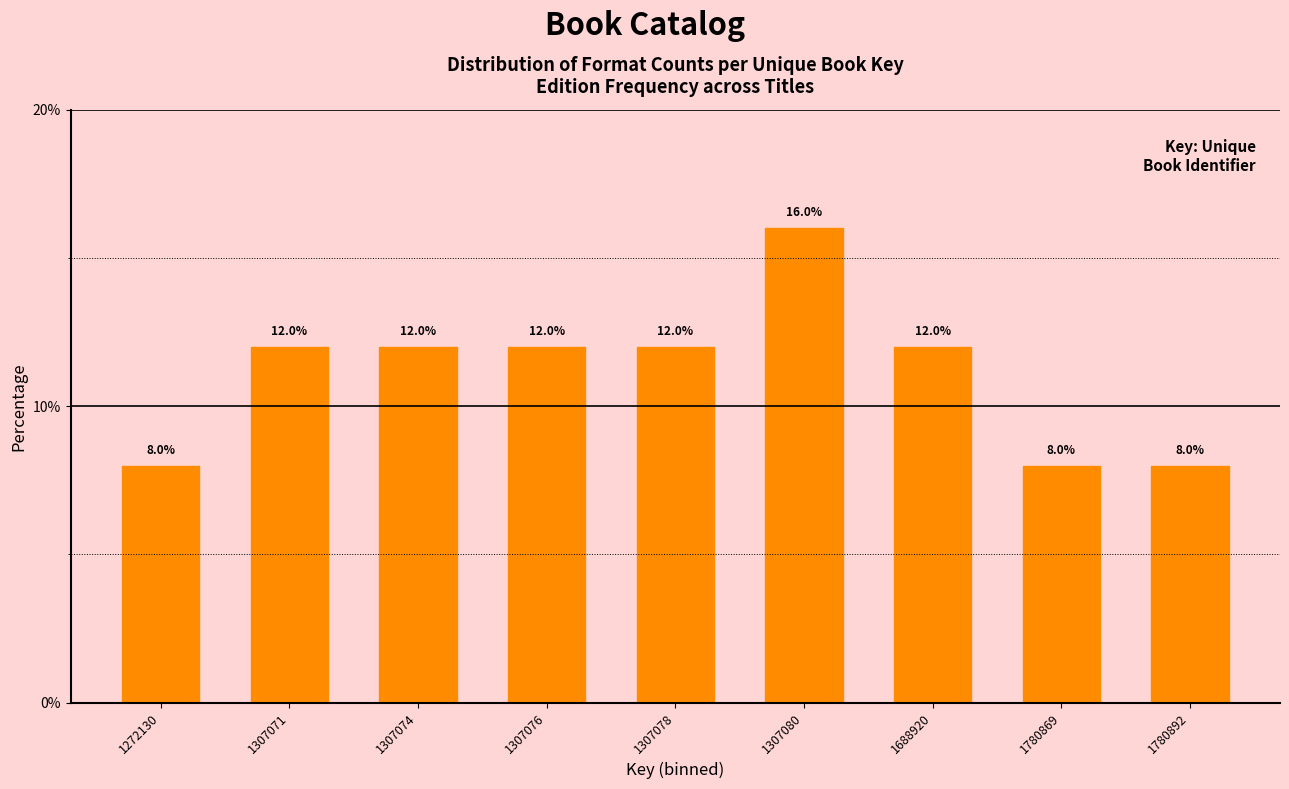

Reading left to right, what are all the values shown in this chart?

8	12	12	12	12	16	12	8	8